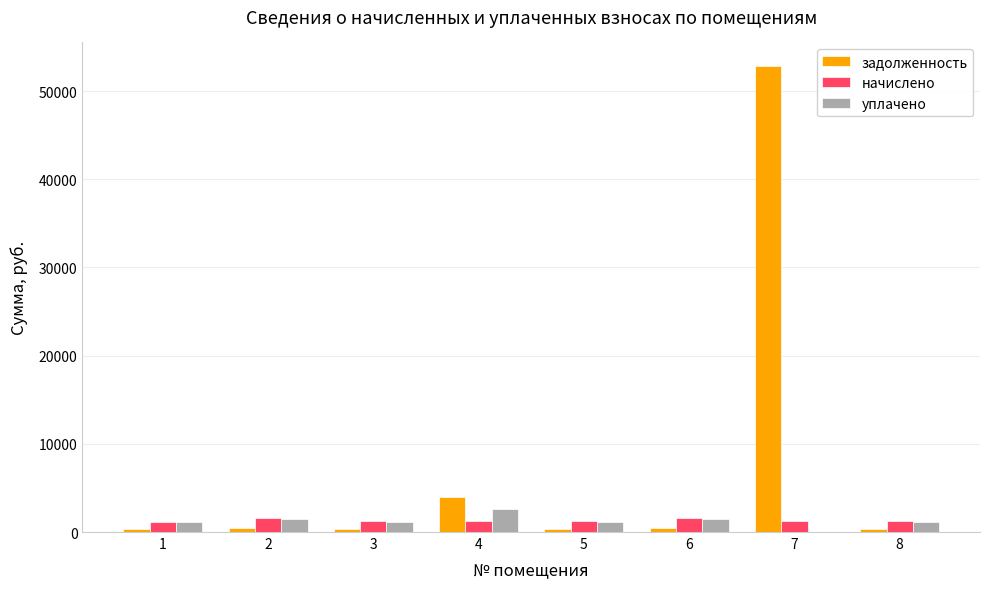

What is the greatest value displayed?

52863.5